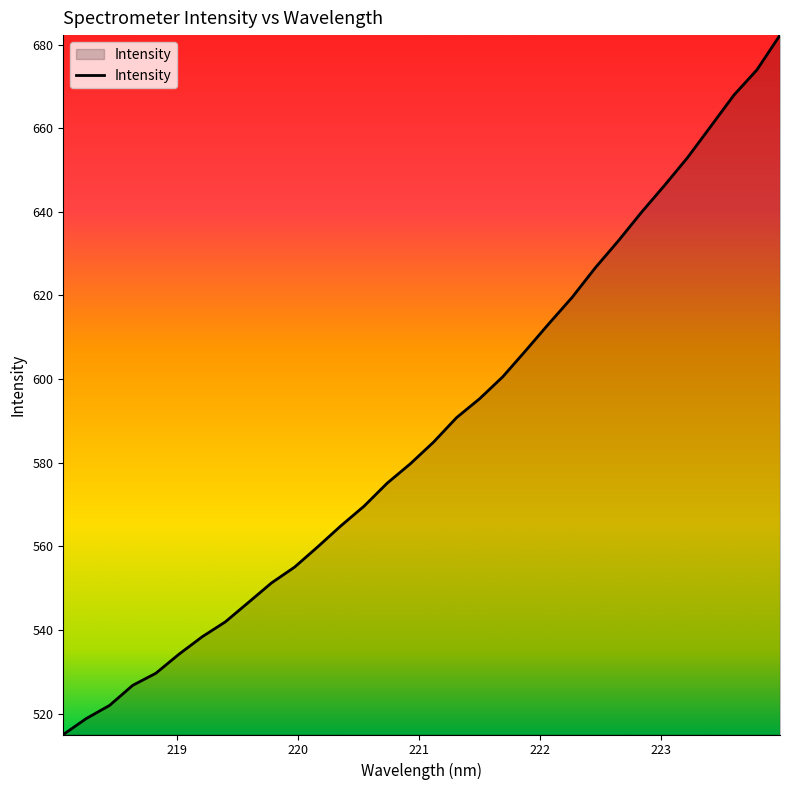

What is the smallest value displayed?

515.0